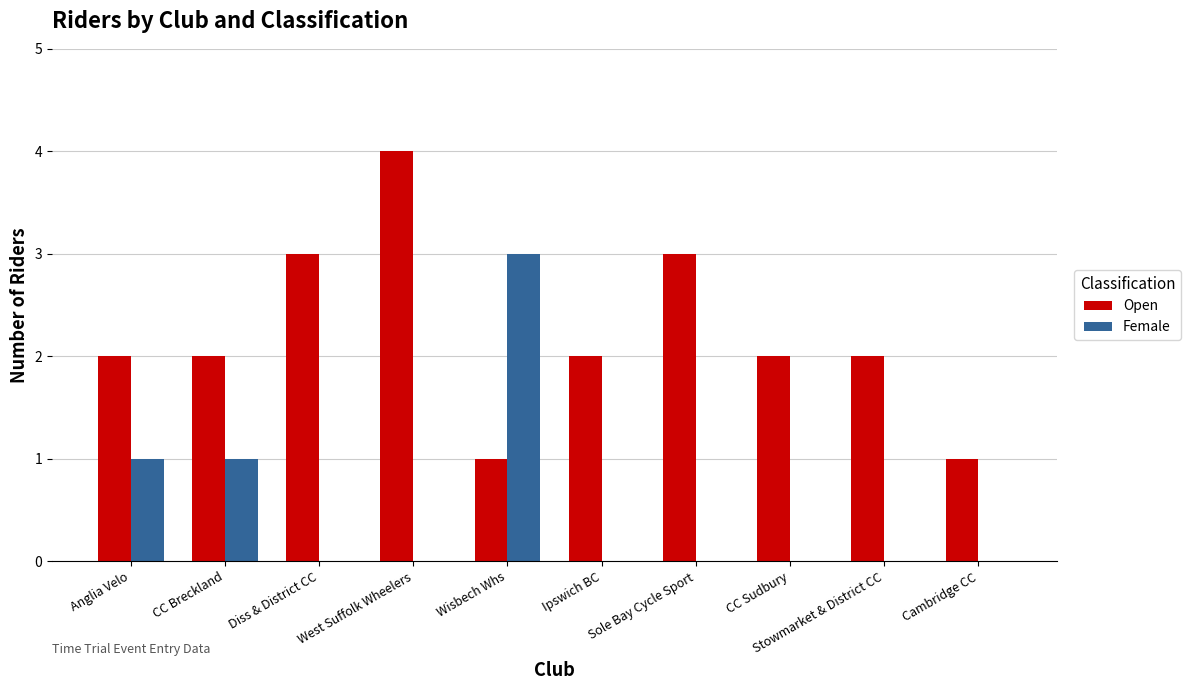

What is the sum of all Open values?

22